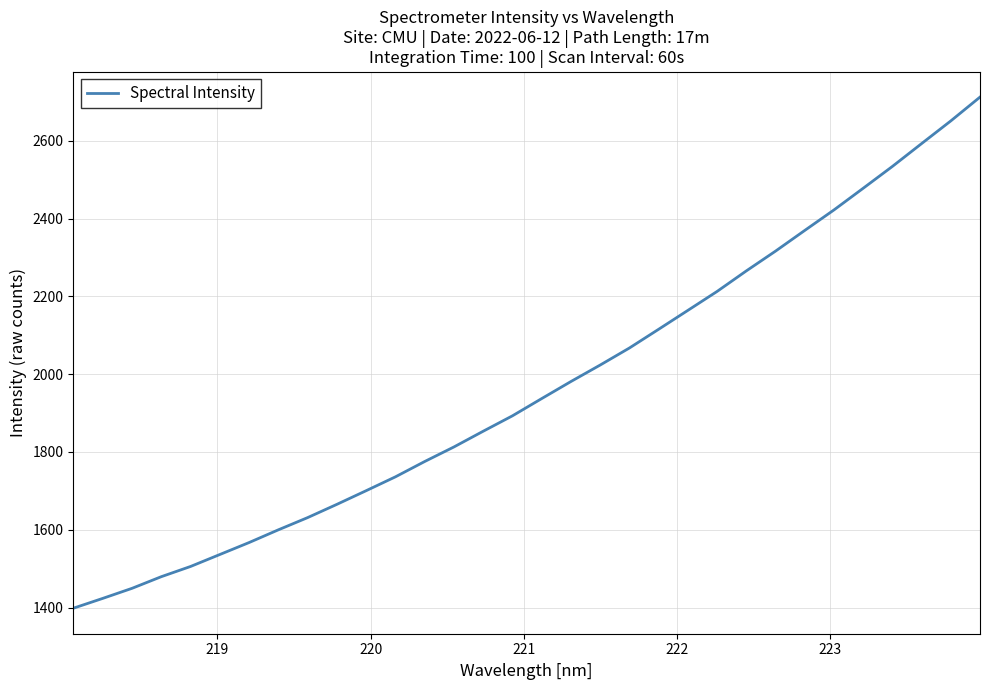

What is the smallest value displayed?

1398.5